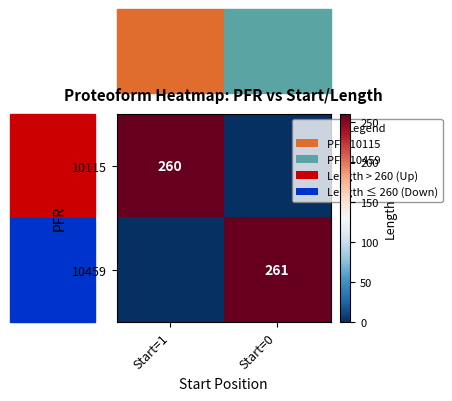

Is the value of 10459 at Start=0 greater than the value of 10115 at Start=1?

Yes